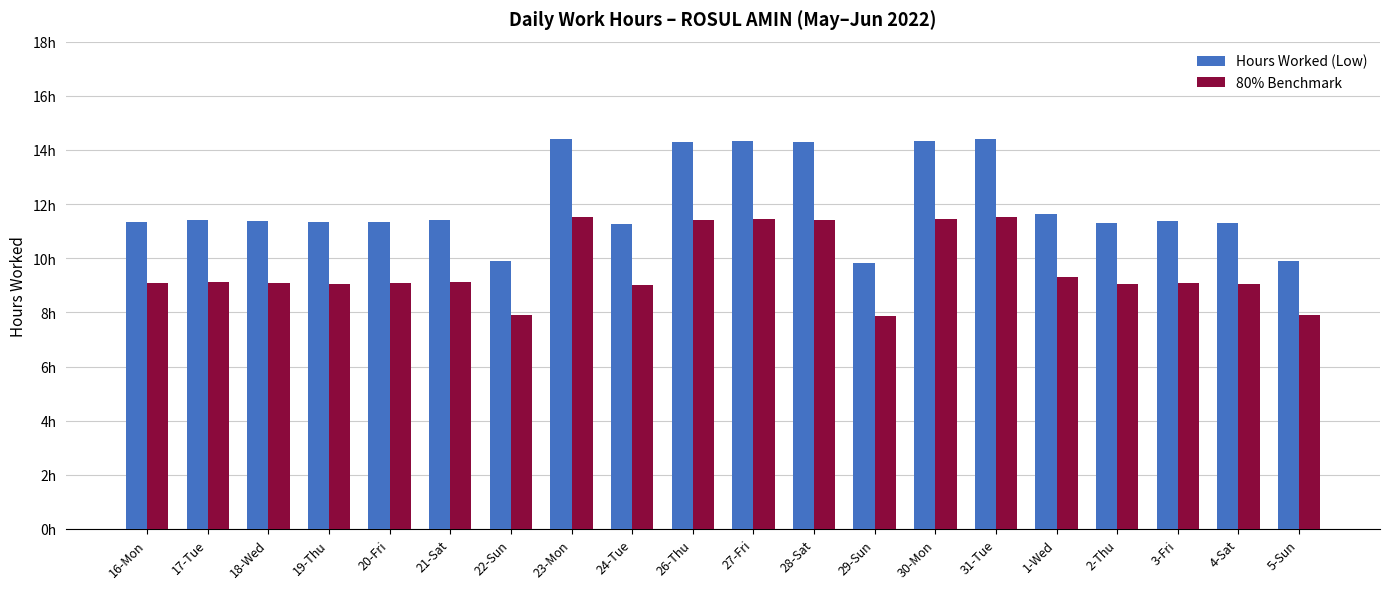

What is the average value of the Hours Worked (Low) series?

12.0